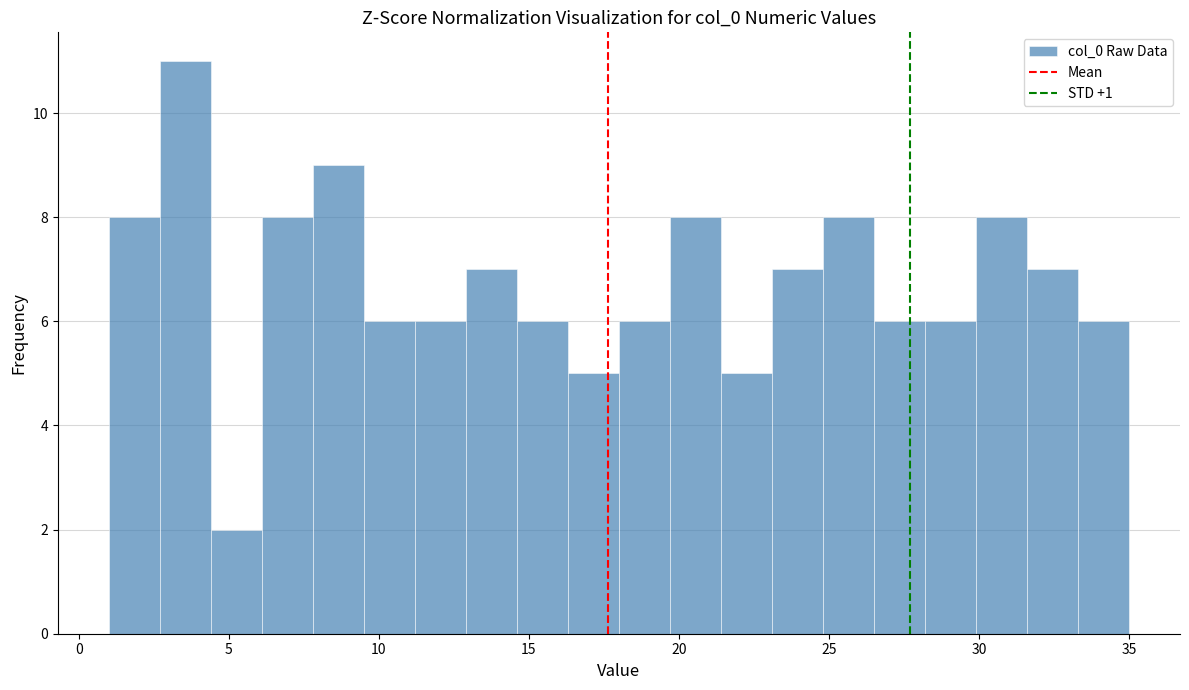

Around what value on the x-axis is the tallest bar? Give the approximate position of its centre, as read against the axis.

3.5